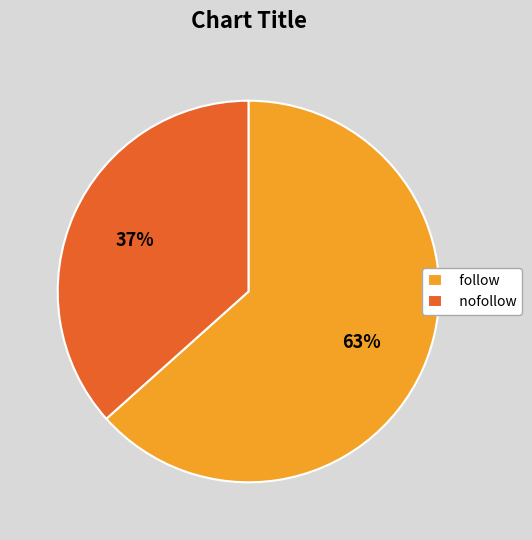

The follow slice represents 78% of the pie. True or false?

False